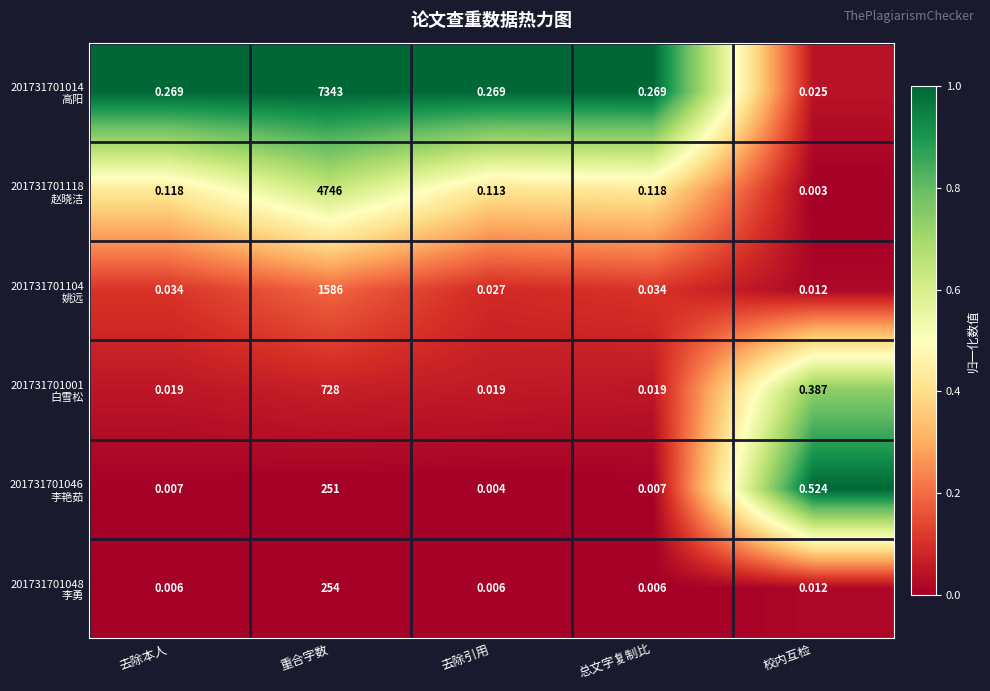

At which category is the sum across all series the highest?

重合字数